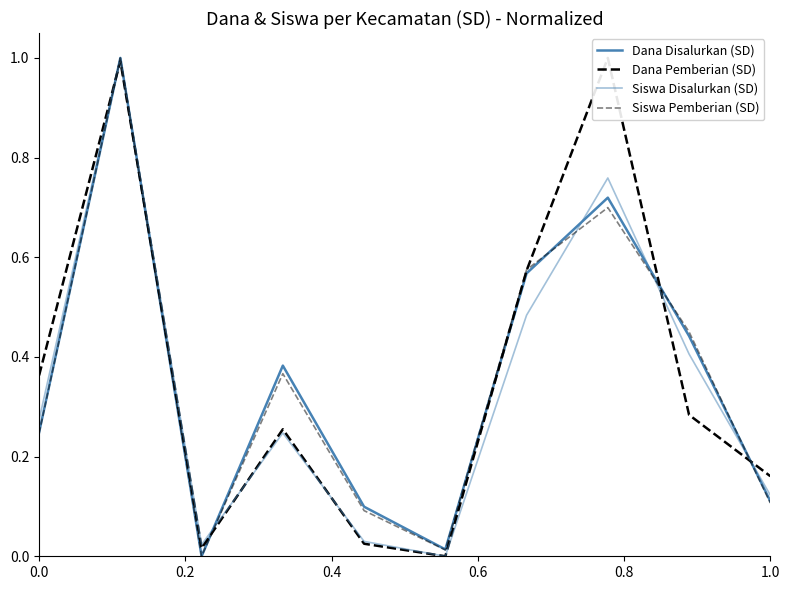

Does the chart display data point markers on the line(s)?

No